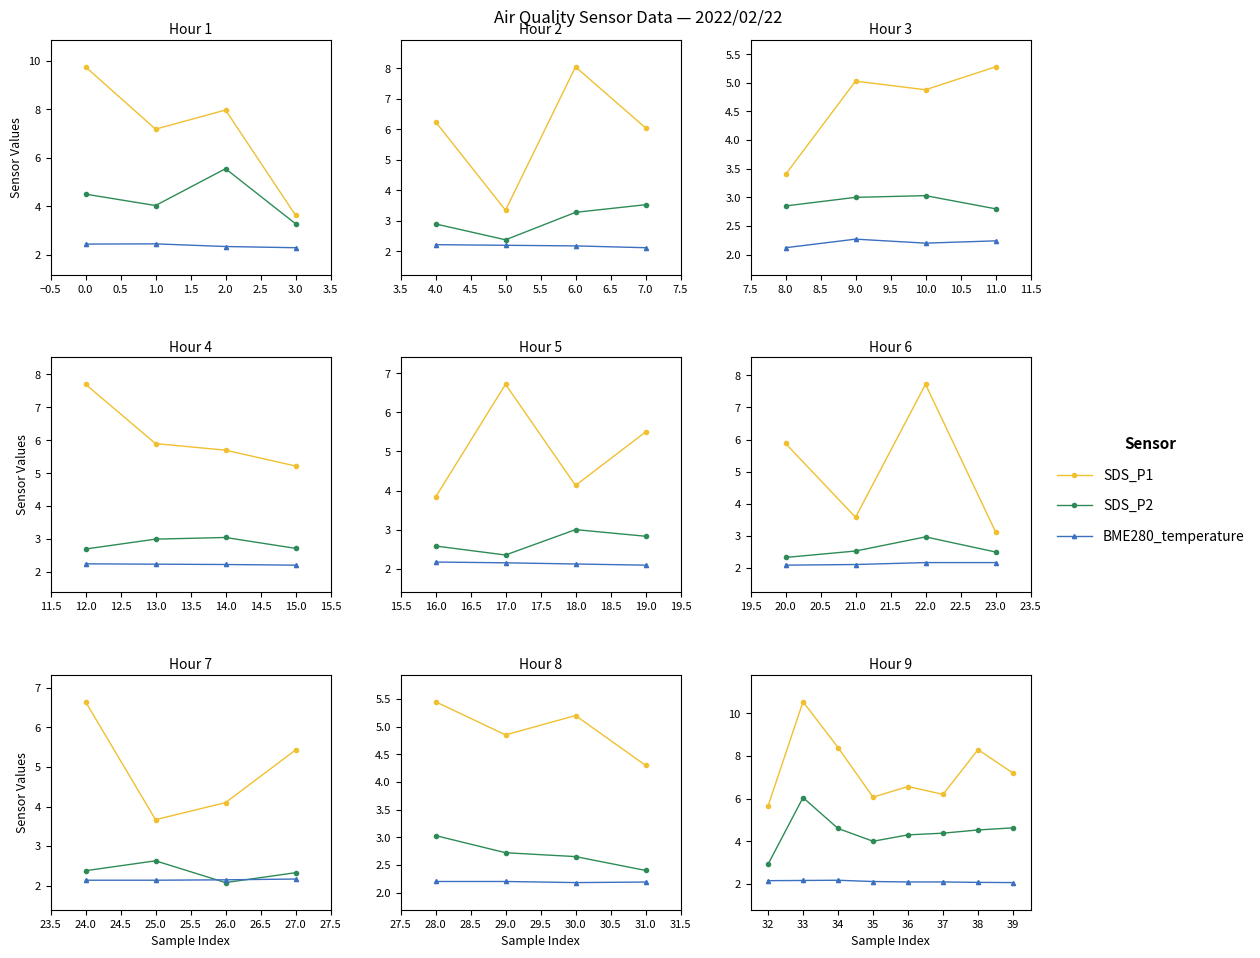

How many lines are shown in the chart?

3